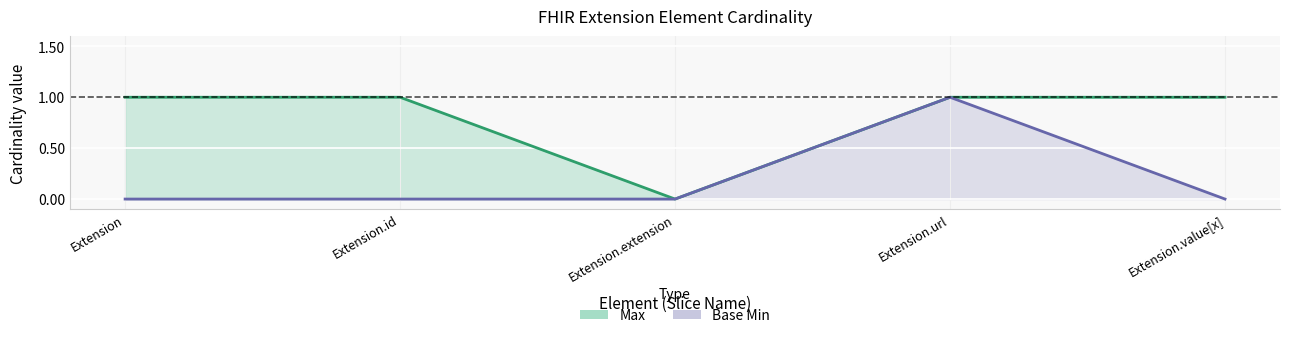

How many Base Min values are between 0 and 1?

5